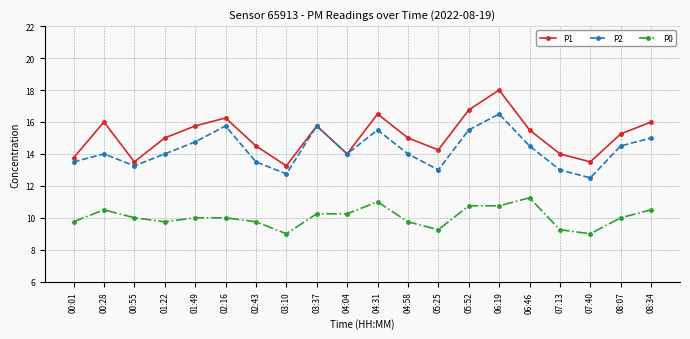

Is the value of P1 at 04:58 greater than the value of P2 at 04:04?

Yes